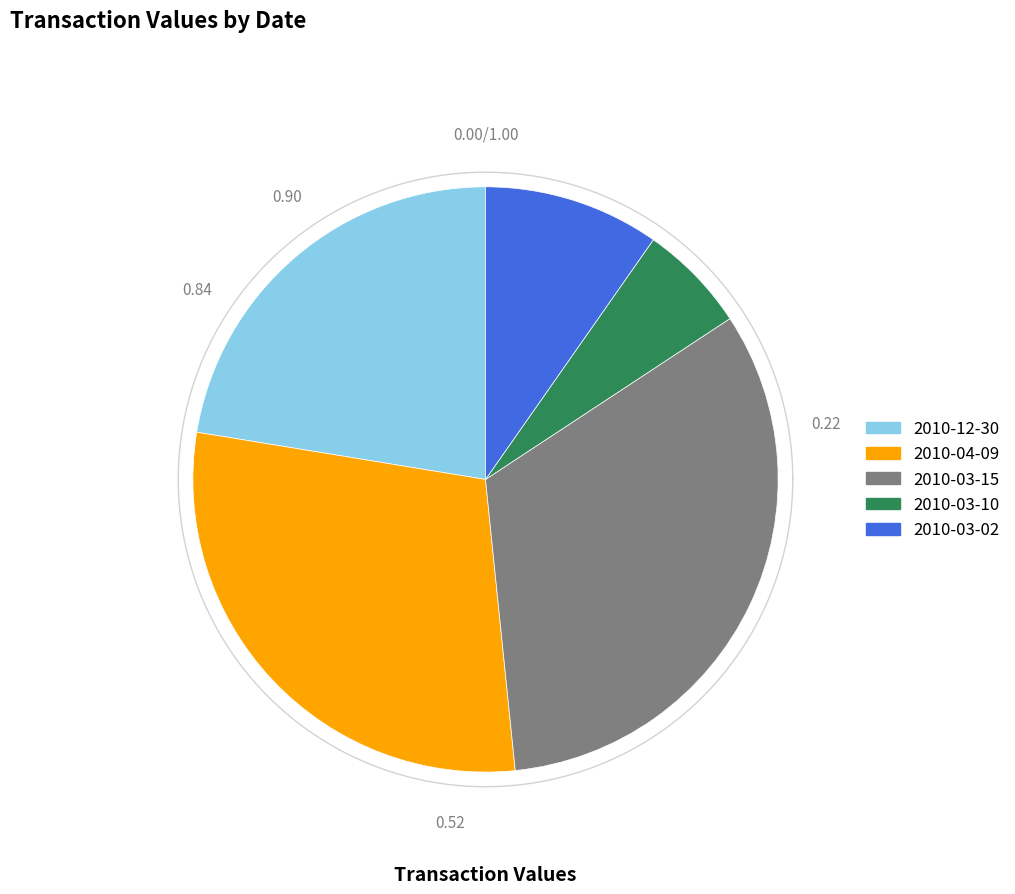

What percentage is NOT represented by 2010-04-09?

70.8%